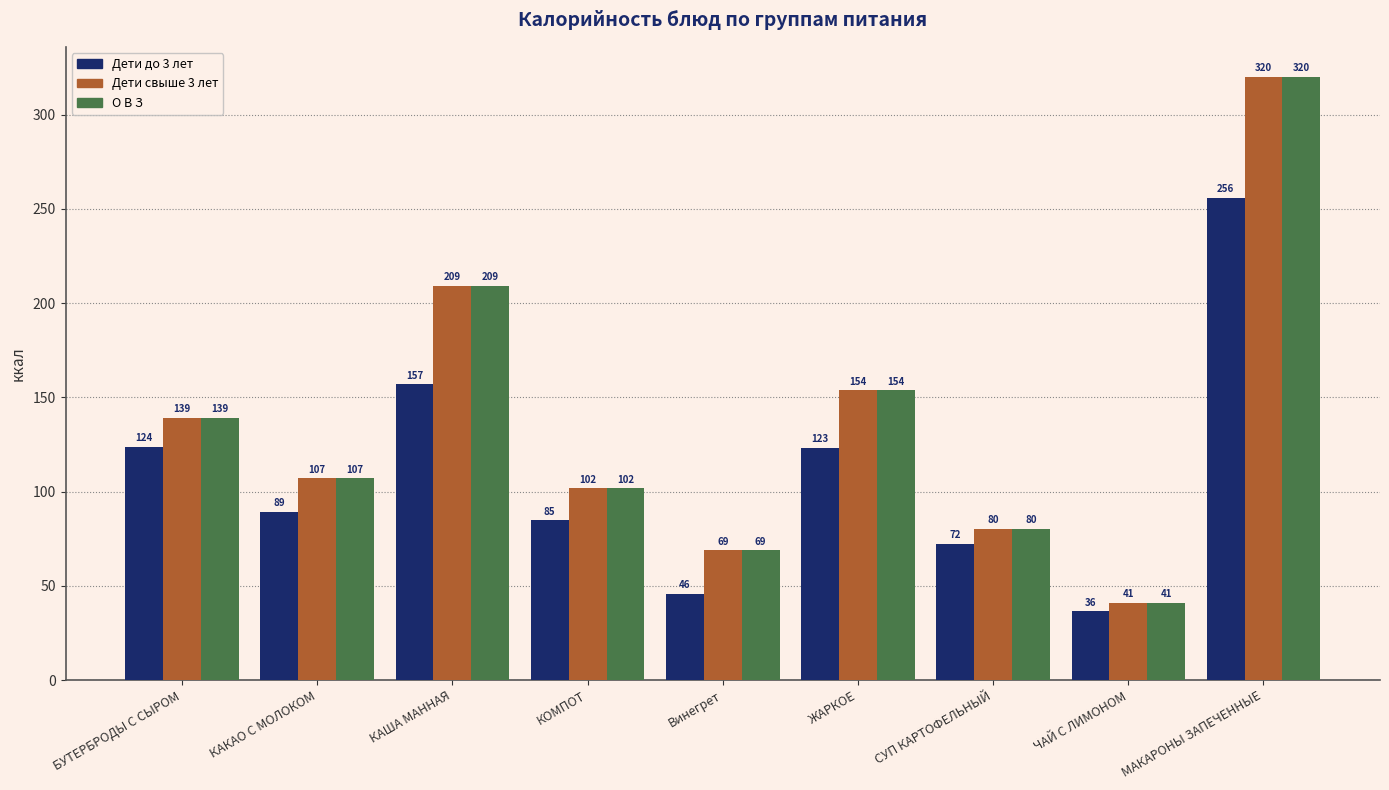

What are all the series names shown in the legend?

Дети до 3 лет, Дети свыше 3 лет, О В З